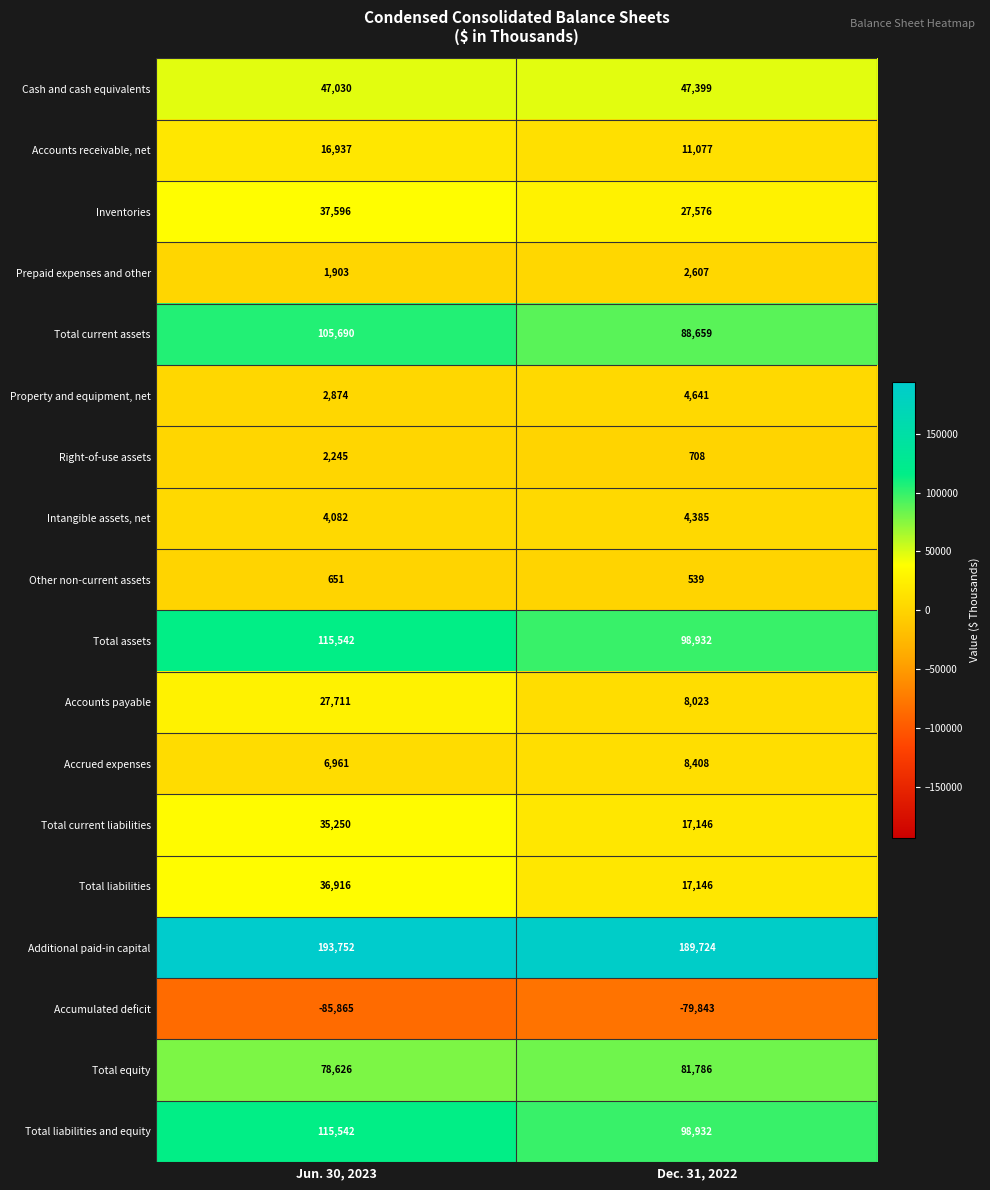

What is the difference between the maximum and minimum values in the Accounts payable series?

19688